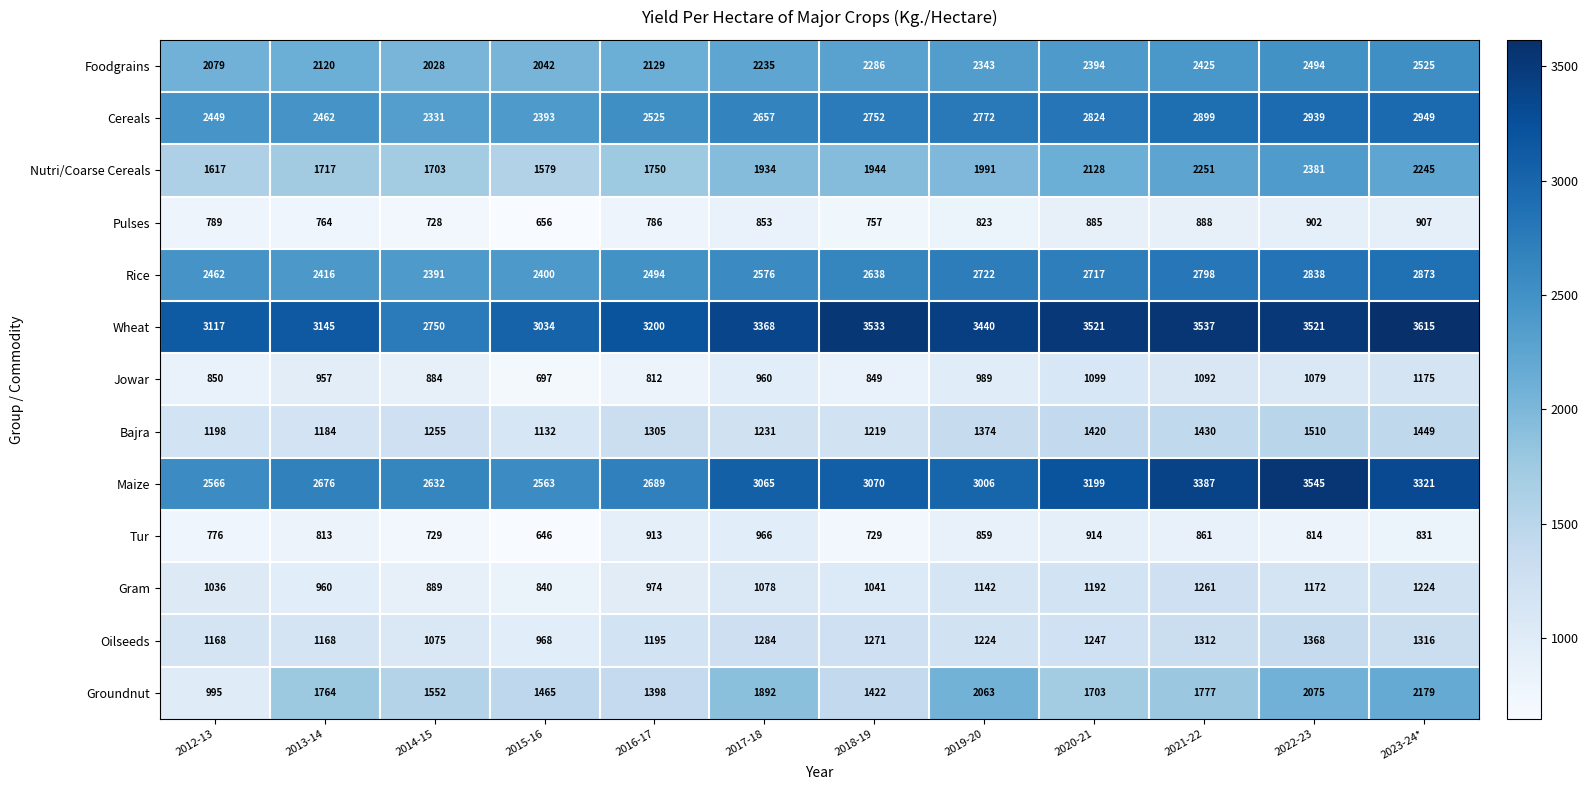

What is the difference between the Oilseeds values at 2018-19 and 2017-18?

13